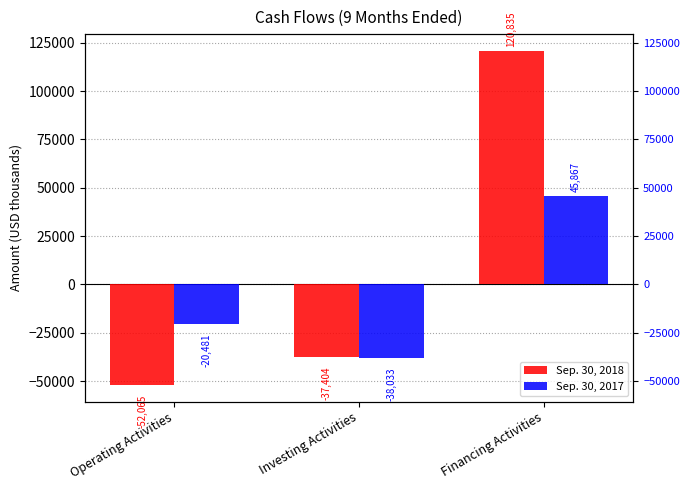

What is the lowest value of the Sep. 30, 2017 series?

-38033